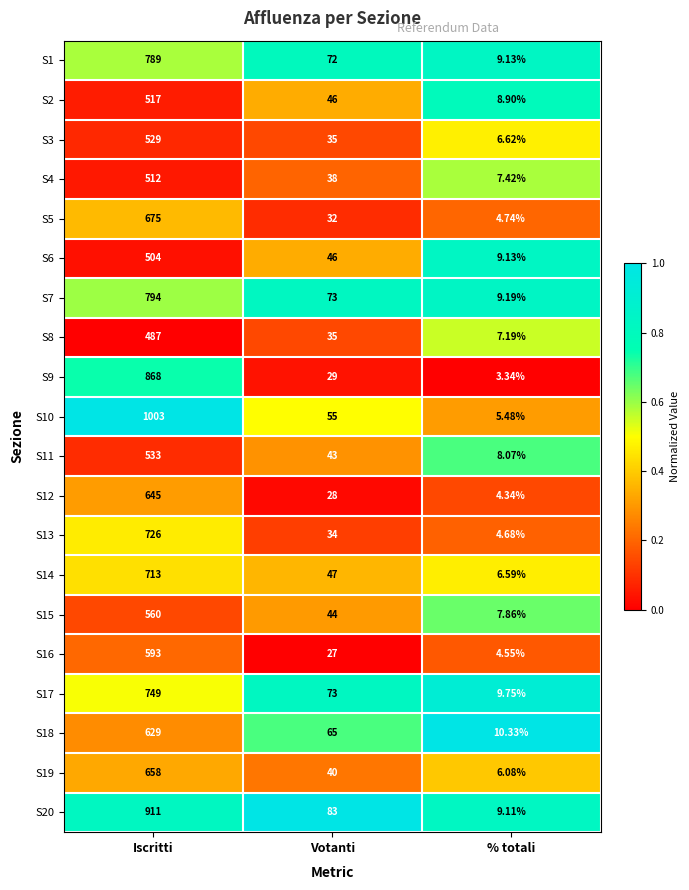

Rank the series by their maximum value, from highest to lowest.

S10, S20, S9, S7, S1, S17, S13, S14, S5, S19, S12, S18, S16, S15, S11, S3, S2, S4, S6, S8